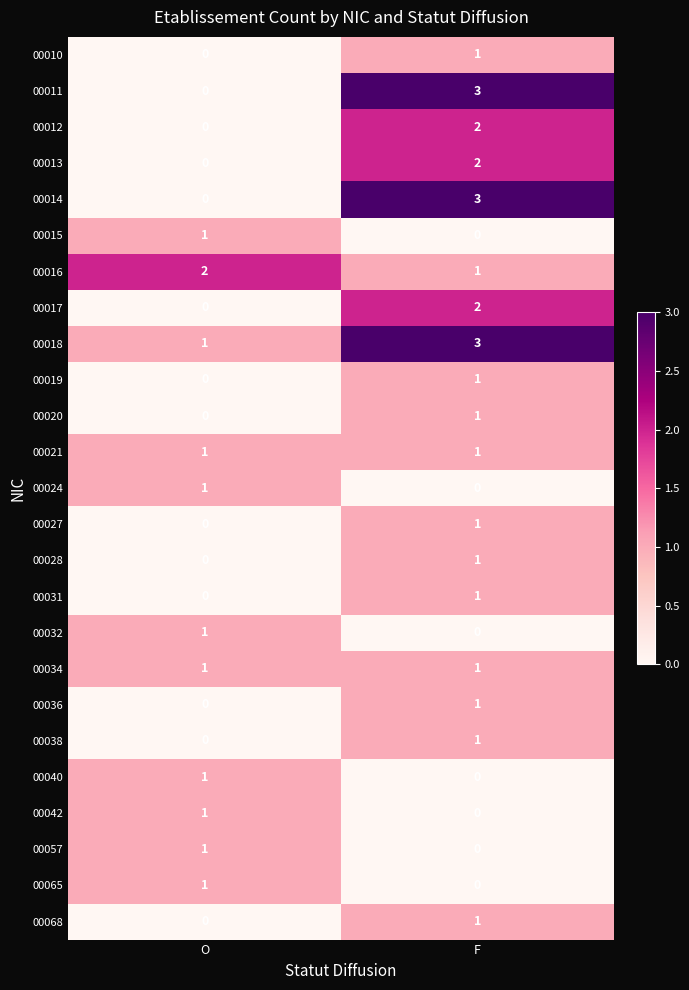

Is it true that 00065 equals 1 at O?

True